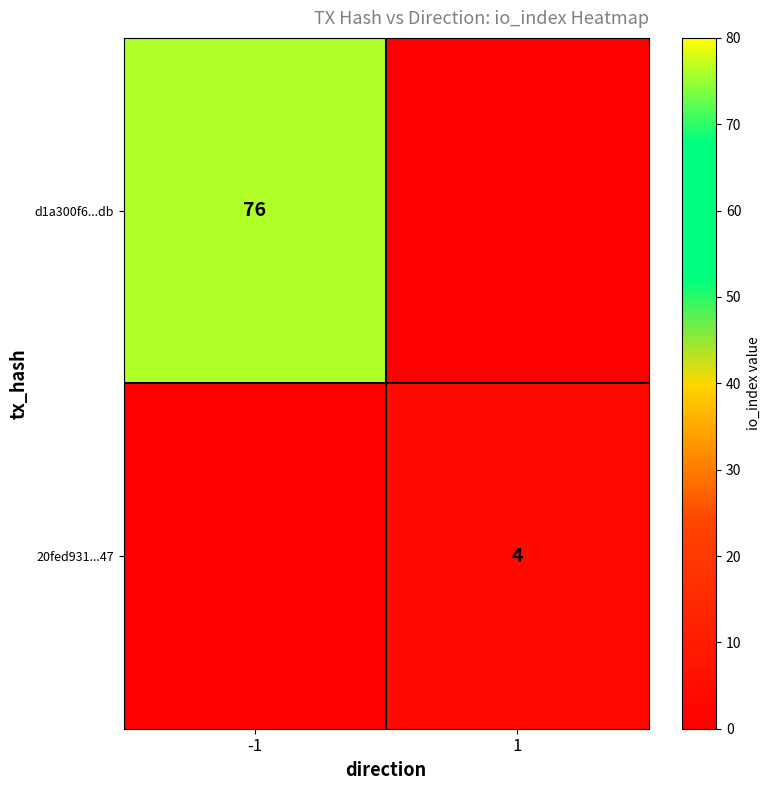

The d1a300f6...db series shows 76 at -1. True or false?

True